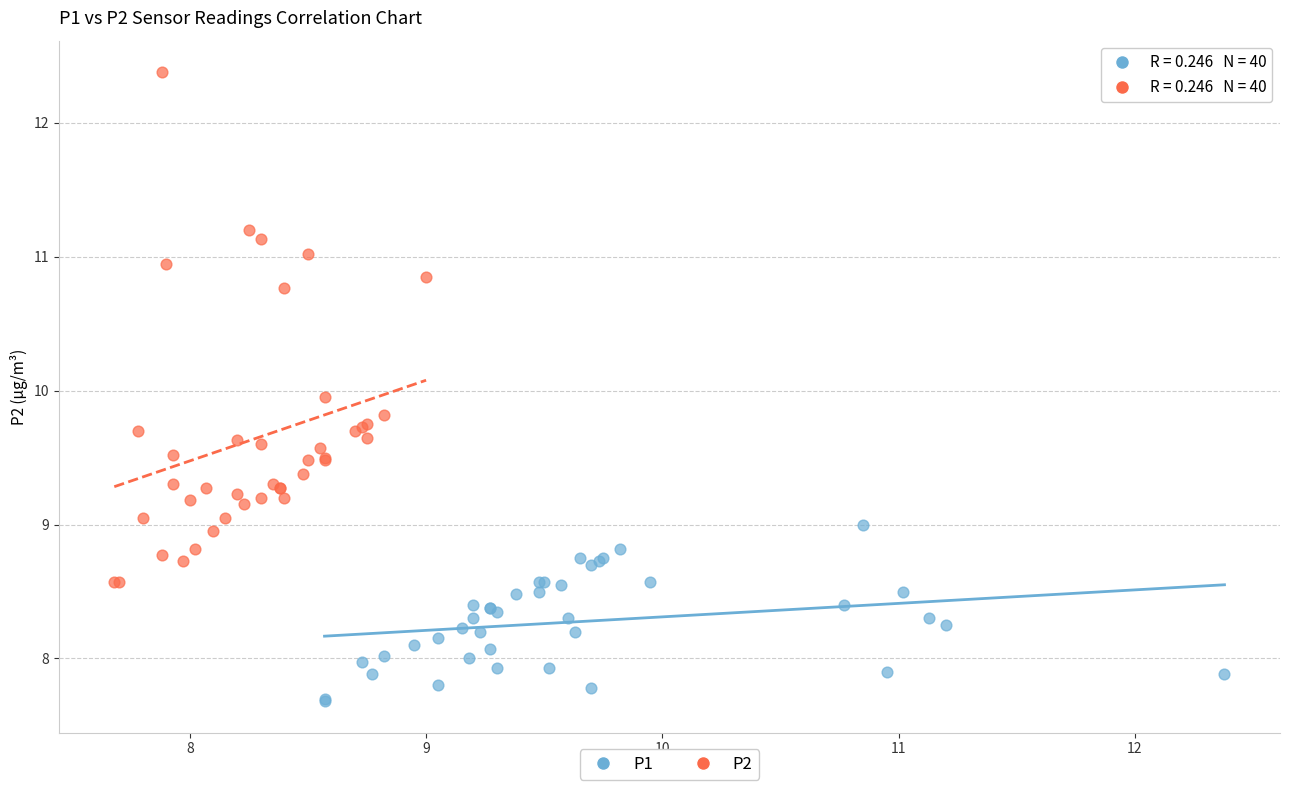

Which series has the largest Y range (max minus min)?

P2